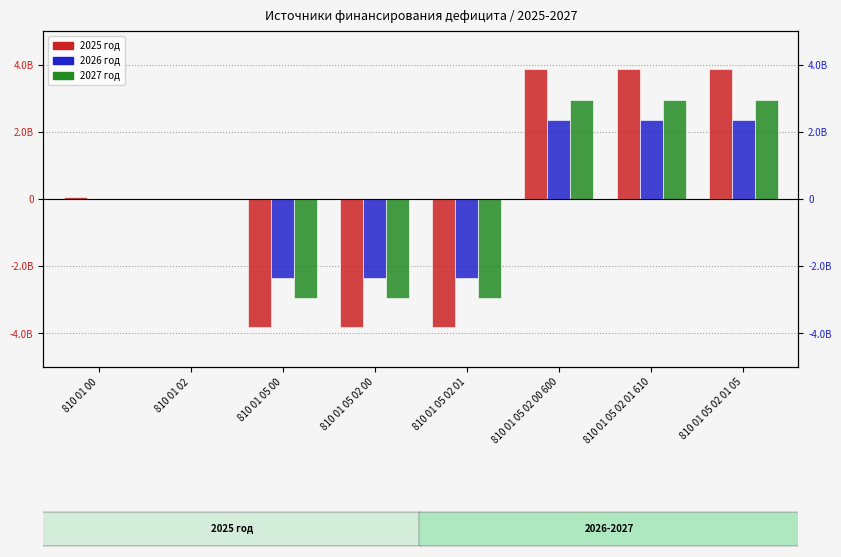

Reading left to right, transcribe all the data shown in this chart.

2025 год: 810 01 00=74071087.0	810 01 02=0.0	810 01 05 00=-3806752813.6	810 01 05 02 00=-3806752813.6	810 01 05 02 01=-3806752813.6	810 01 05 02 00 600=3880823900.6	810 01 05 02 01 610=3880823900.6	810 01 05 02 01 05=3880823900.6
2026 год: 810 01 00=0.0	810 01 02=0.0	810 01 05 00=-2342217570.8	810 01 05 02 00=-2342217570.8	810 01 05 02 01=-2342217570.8	810 01 05 02 00 600=2342217570.8	810 01 05 02 01 610=2342217570.8	810 01 05 02 01 05=2342217570.8
2027 год: 810 01 00=0.0	810 01 02=0.0	810 01 05 00=-2953808418.9	810 01 05 02 00=-2953808418.9	810 01 05 02 01=-2953808418.9	810 01 05 02 00 600=2953808418.9	810 01 05 02 01 610=2953808418.9	810 01 05 02 01 05=2953808418.9